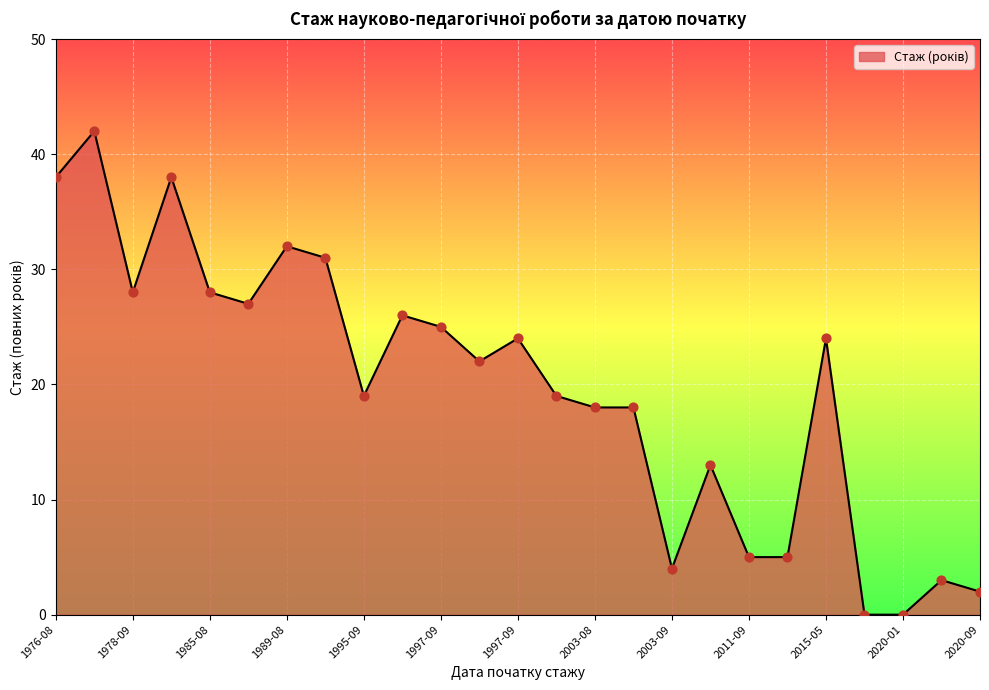

What is the difference between the maximum and minimum values?

42